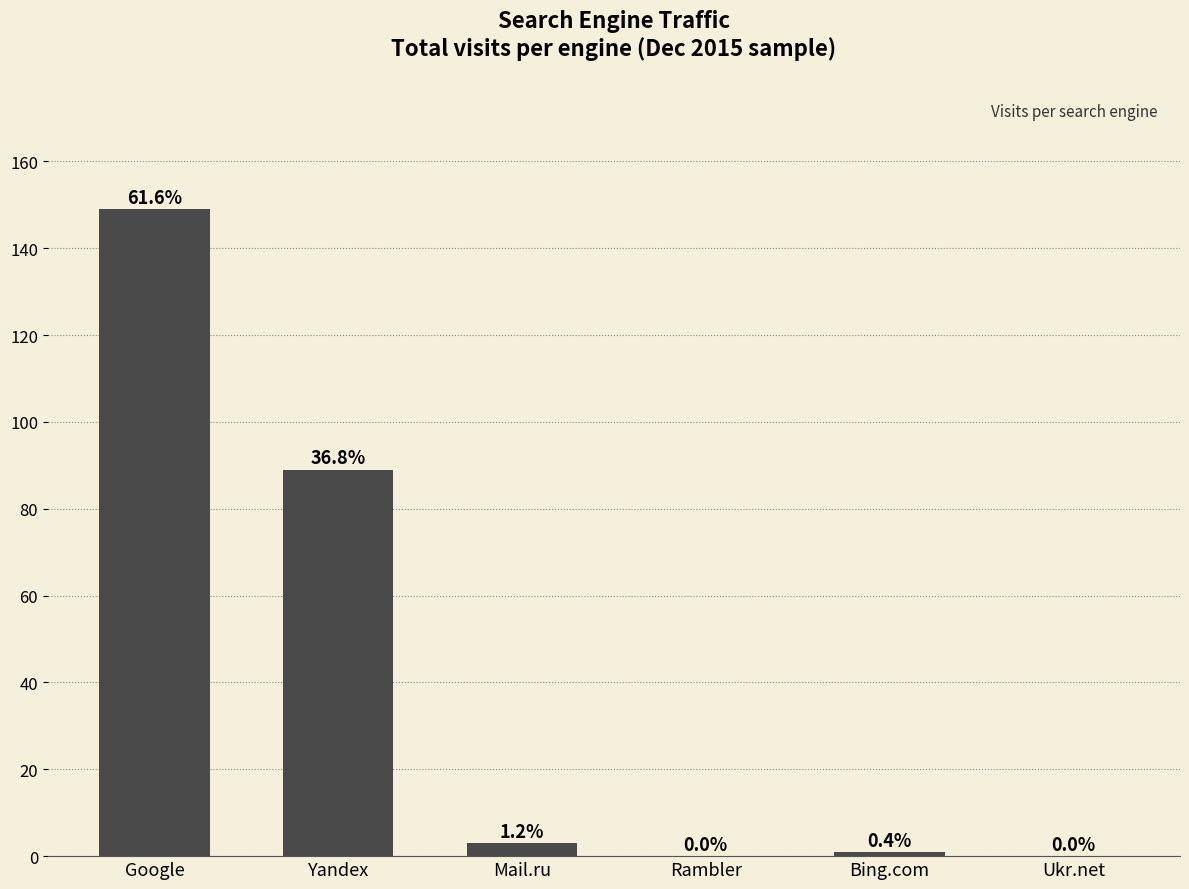

How many bars are there in total?

6